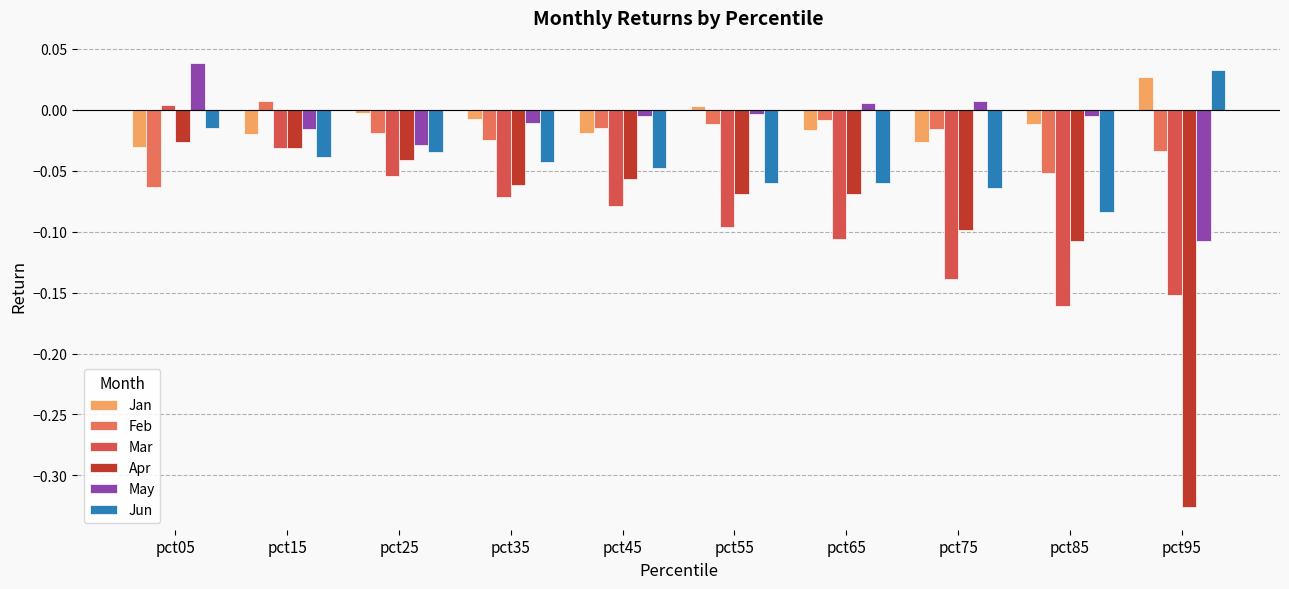

List the series in order of their peak value, highest first.

May, Jun, Jan, Feb, Mar, Apr